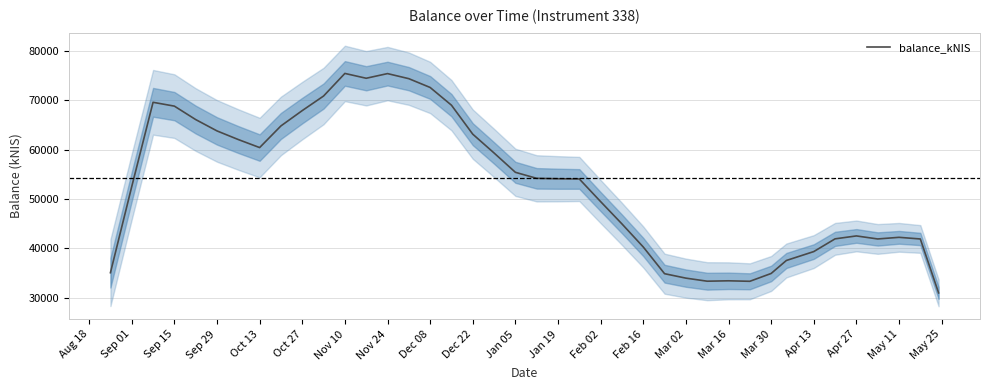

The value of balance_kNIS at Jan 05 is 55393.3. True or false?

True